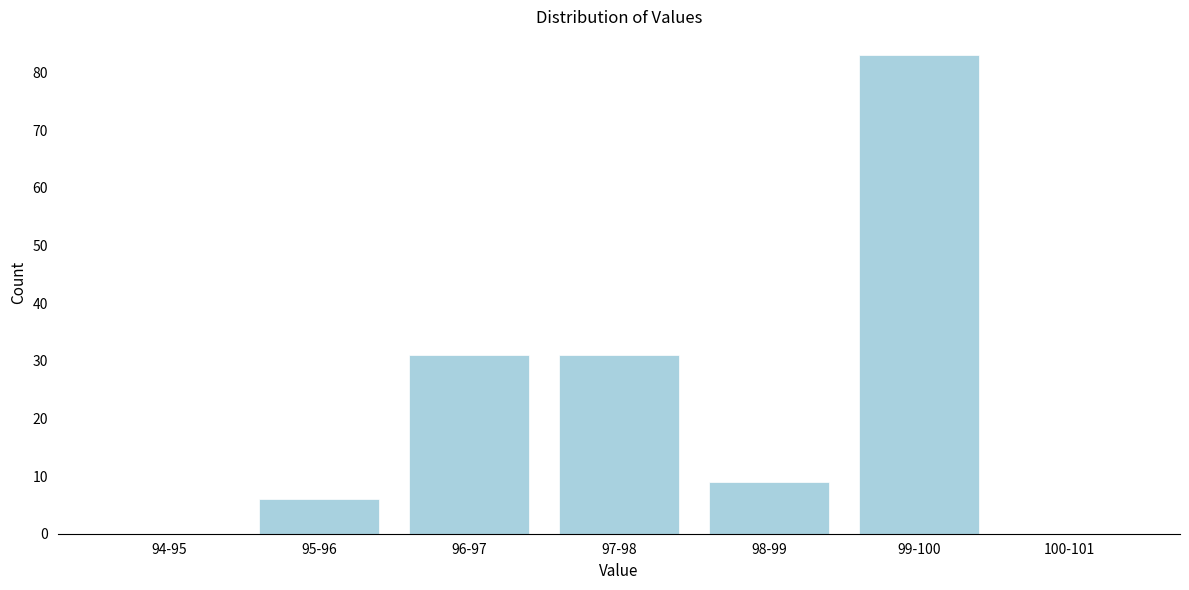

Reading right to left, transcribe all the data shown in this chart.

100-101=0	99-100=83	98-99=9	97-98=31	96-97=31	95-96=6	94-95=0